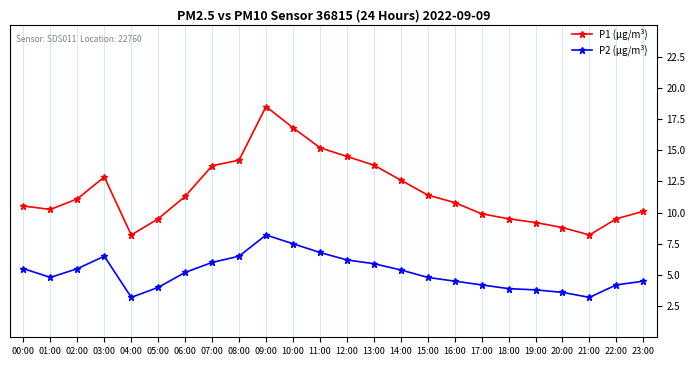

How many lines are shown in the chart?

2